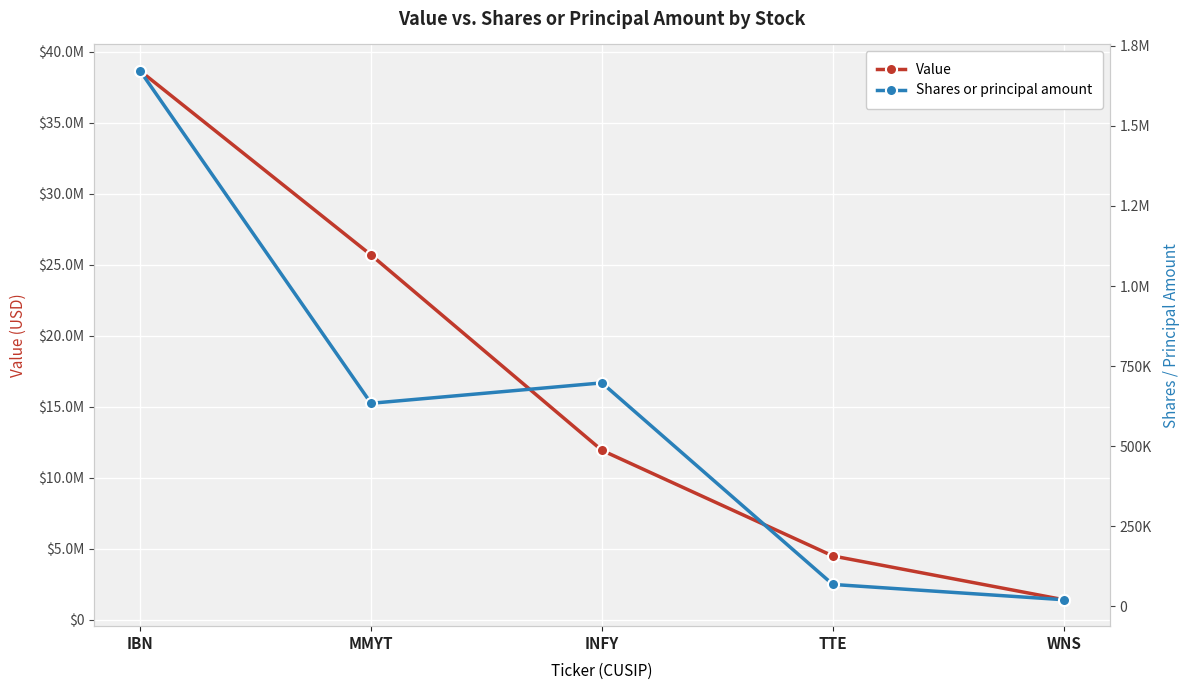

Reading right to left, extract all data points from this chart.

Value: WNS=1424173	TTE=4504560	INFY=11937253	MMYT=25687289	IBN=38644849
Shares or principal amount: WNS=20803	TTE=68500	INFY=697677	MMYT=633941	IBN=1671490